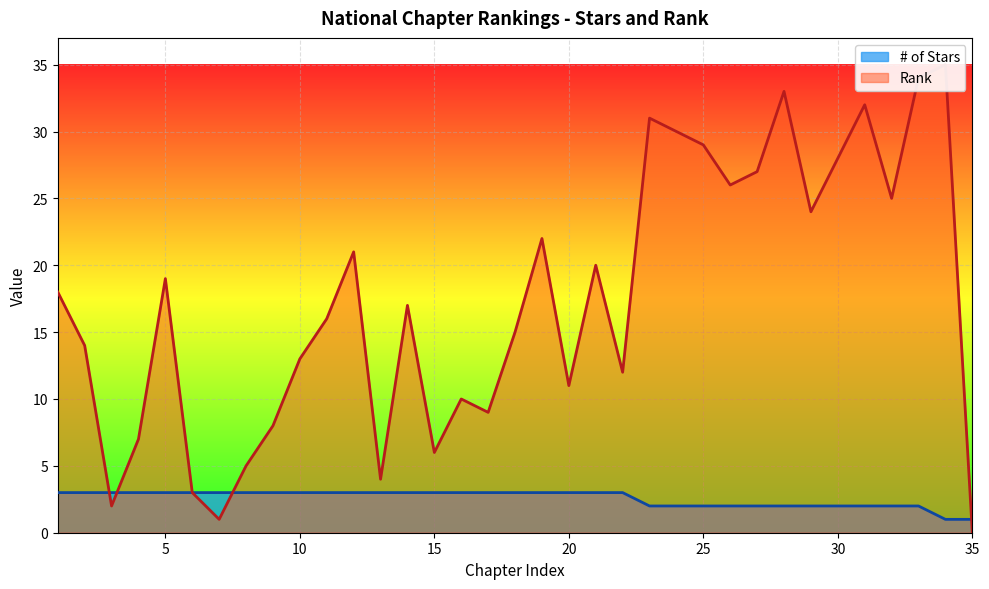

The value of # of Stars at 17 is 3. True or false?

True